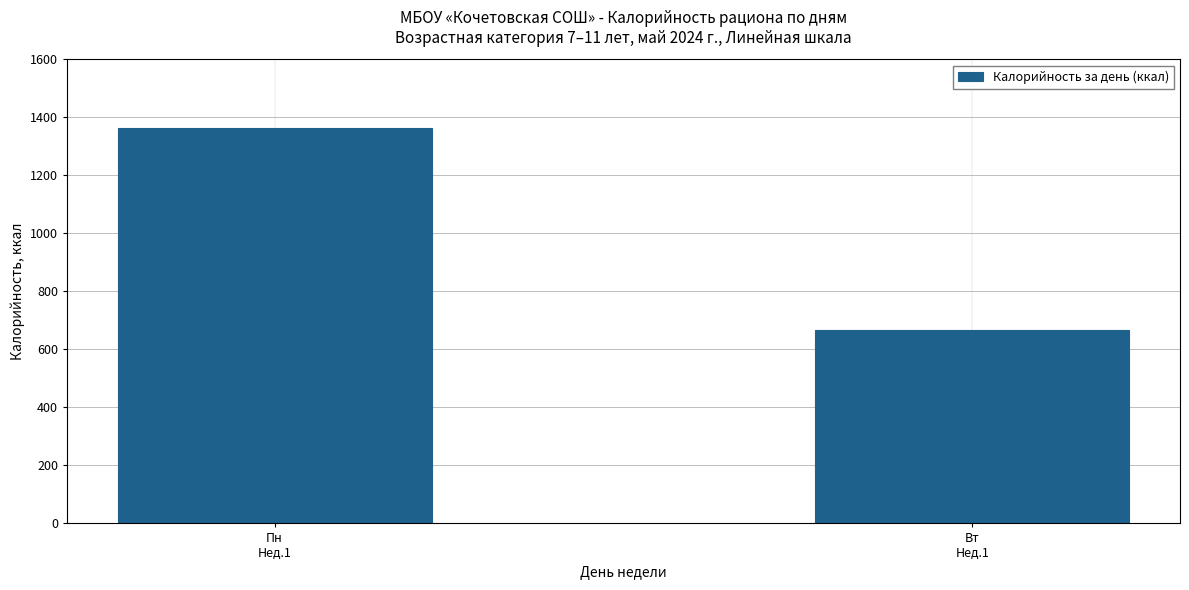

Count the number of categories in the chart.

2